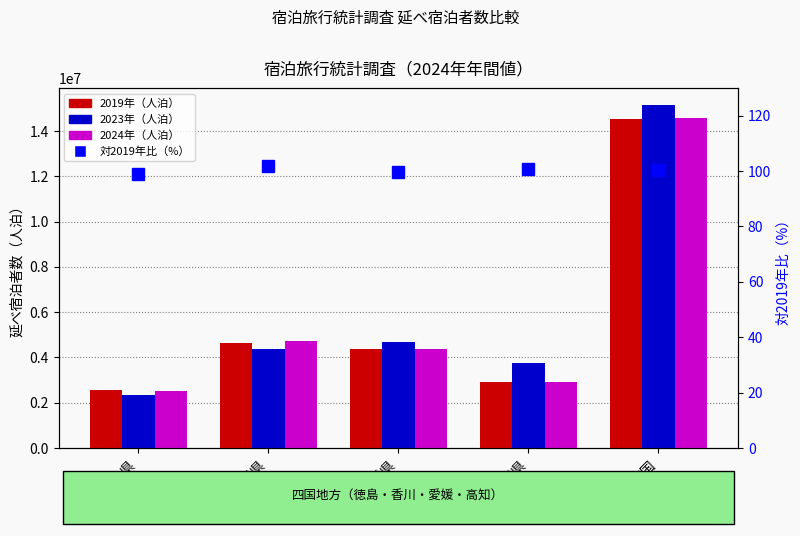

Reading left to right, extract all data points from this chart.

2019年（人泊）: 徳島県=2568550.0	香川県=4659250.0	愛媛県=4385520.0	高知県=2903110.0	四国=14516430.0
2023年（人泊）: 徳島県=2338390.0	香川県=4366480.0	愛媛県=4692680.0	高知県=3751810.0	四国=15149360.0
2024年（人泊）: 徳島県=2538210.0	香川県=4746720.0	愛媛県=4372780.0	高知県=2922020.0	四国=14579730.0
対2019年比（%）: 徳島県=98.8	香川県=101.9	愛媛県=99.7	高知県=100.7	四国=100.4